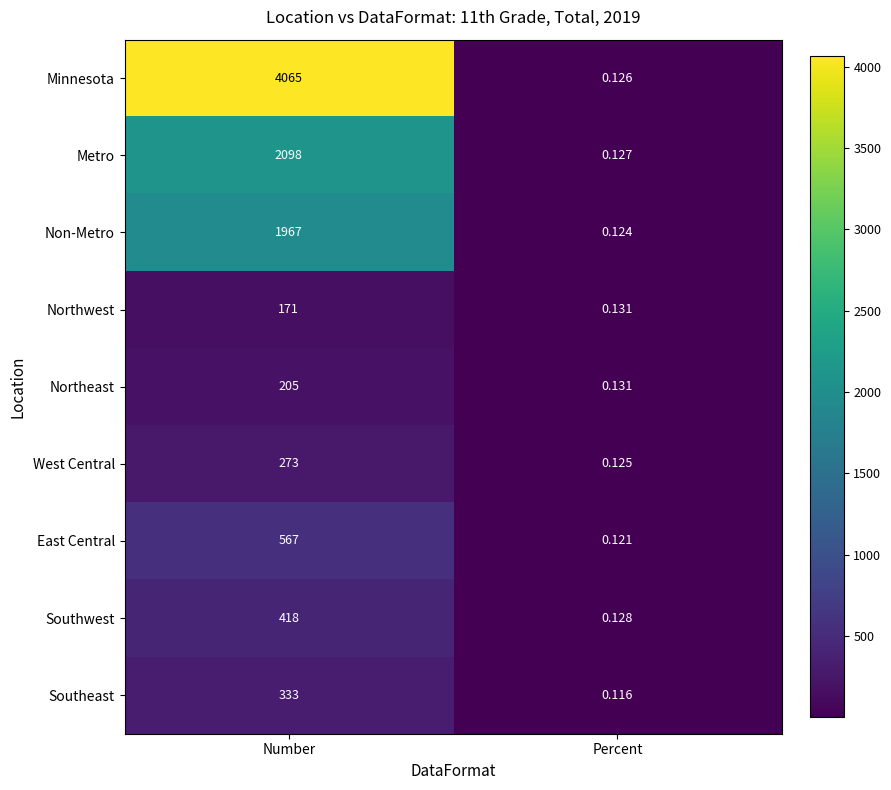

Is the value of Northeast at Percent greater than the value of Southeast at Number?

No